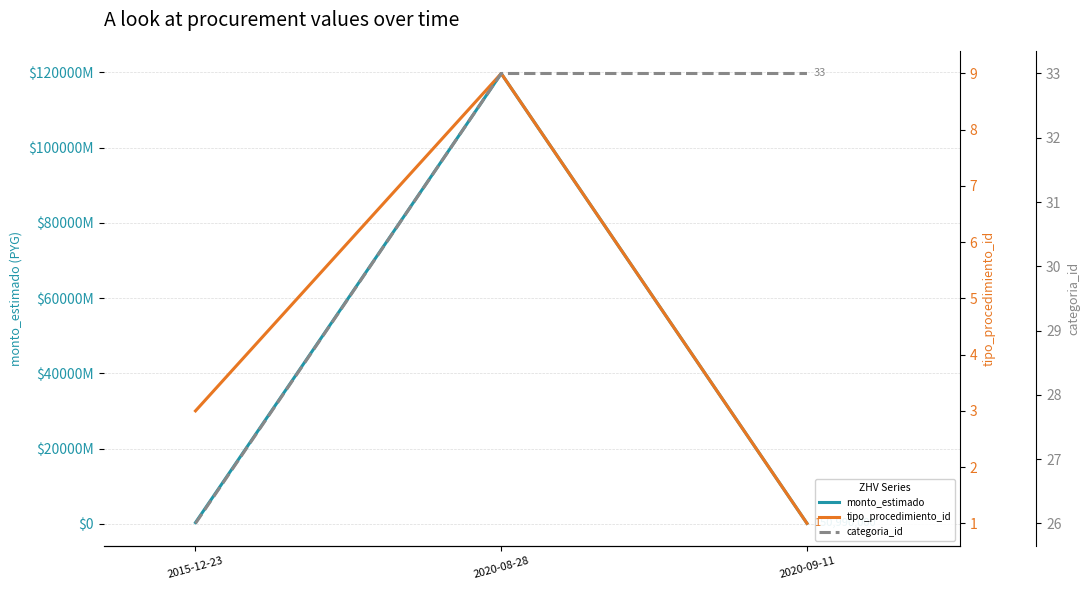

What is the sum of all monto_estimado values?

120206950900